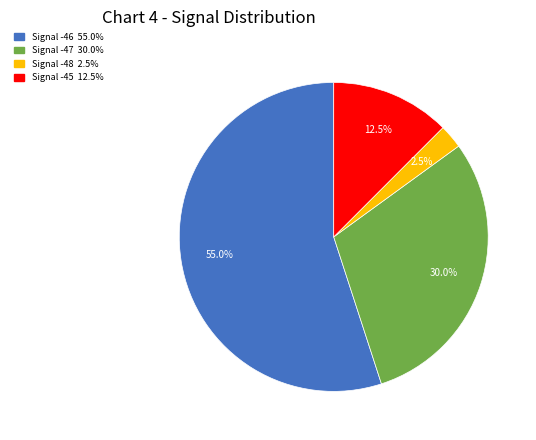

Does any single category account for the majority?

Yes